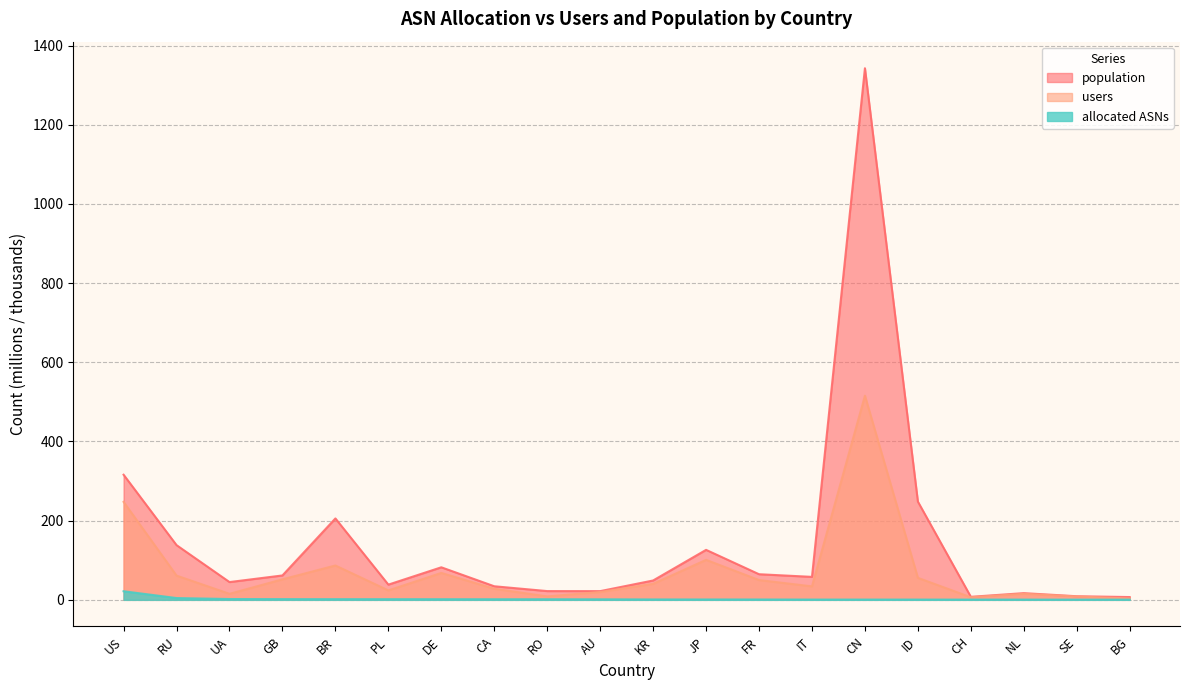

What are all the series names shown in the legend?

population, users, allocated ASNs